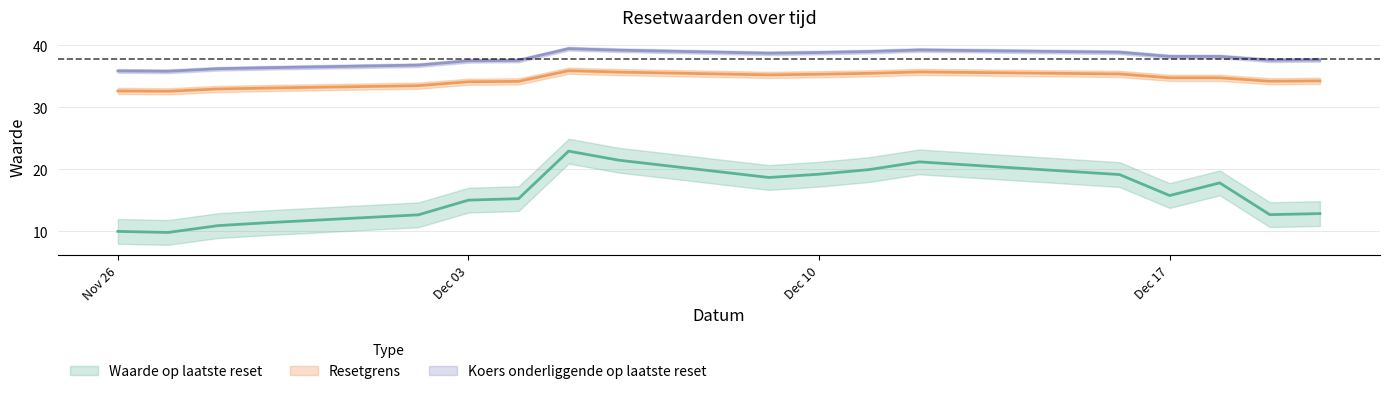

Rank the series by their maximum value, from highest to lowest.

Koers onderliggende op laatste reset, Resetgrens, Waarde op laatste reset